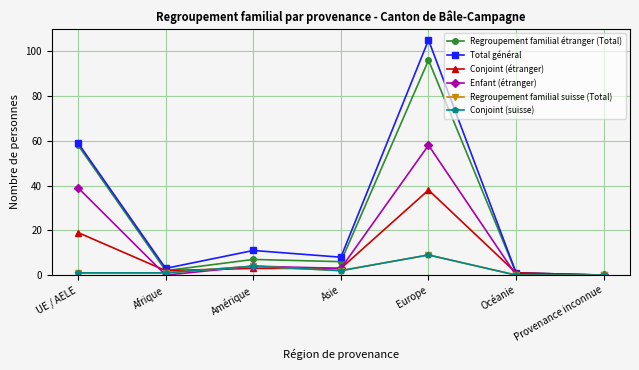

Which series has the largest range (max minus min)?

Total général